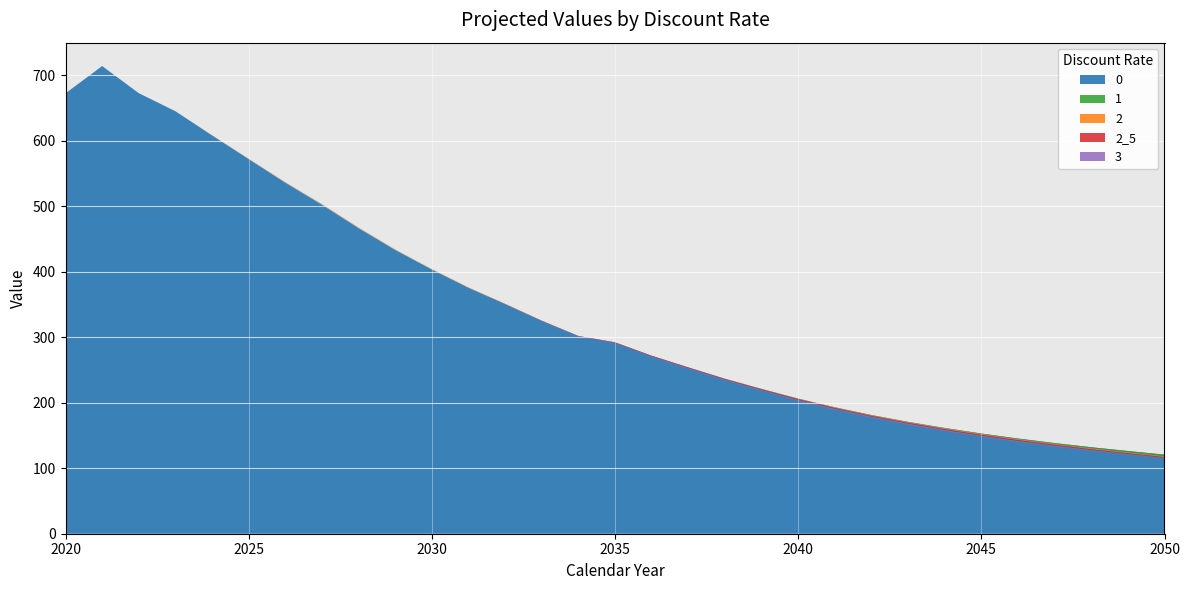

Reading right to left, transcribe all the data shown in this chart.

0: 120.8	126.3	132.1	138.4	145.4	153.0	161.5	170.8	181.3	193.1	206.3	221.2	236.7	254.1	271.9	292.3	301.9	325.1	350.6	375.4	403.4	433.3	466.6	502.3	535.9	572.0	608.2	645.1	672.8	714.2	672.6
1: 118.4	124.3	130.4	137.2	144.4	152.3	161.0	170.5	181.0	192.8	206.1	221.0	236.6	254.0	271.9	292.3	302.0	325.2	350.8	375.6	403.6	433.5	466.8	502.5	536.1	572.1	608.3	645.1	672.8	714.2	672.6
2: 117.1	122.9	129.0	135.8	143.0	150.9	159.7	169.3	179.9	191.9	205.3	220.5	236.2	253.7	271.7	292.2	302.0	325.3	351.0	375.9	404.0	434.0	467.3	503.0	536.4	572.3	608.3	645.2	672.8	714.2	672.6
2_5: 115.7	121.5	127.6	134.3	141.4	149.4	158.2	167.9	178.5	190.6	204.1	219.3	235.1	252.7	270.8	291.5	301.5	324.9	350.7	375.7	403.9	434.0	467.4	503.1	536.5	572.4	608.4	645.2	672.8	714.2	672.6
3: 115.1	120.7	126.6	133.2	140.2	148.1	156.8	166.5	177.2	189.3	202.9	218.2	234.2	251.9	270.0	290.8	301.0	324.6	350.4	375.6	403.9	434.1	467.5	503.3	536.7	572.5	608.5	645.2	672.8	714.2	672.6